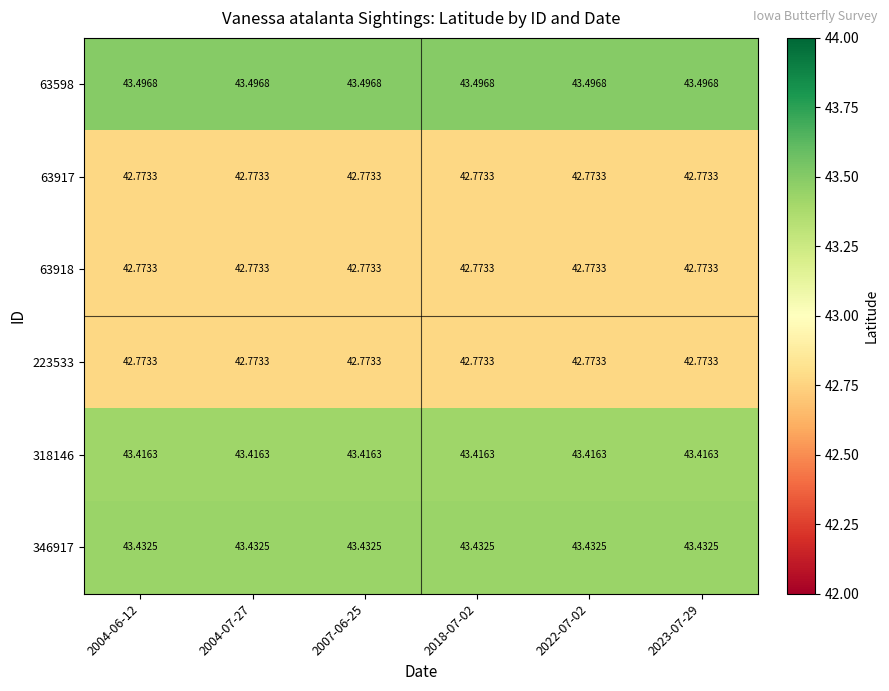

Is the value of 63918 at 2022-07-02 greater than the value of 63598 at 2004-06-12?

No